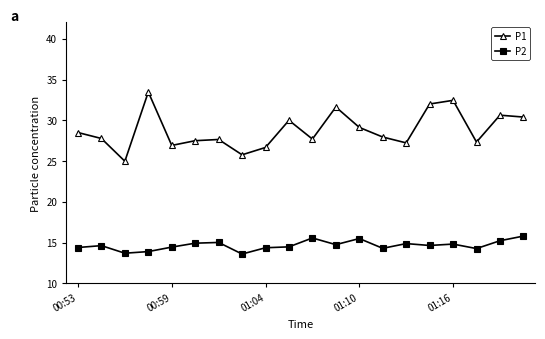

What is the highest value of the P2 series?

15.8